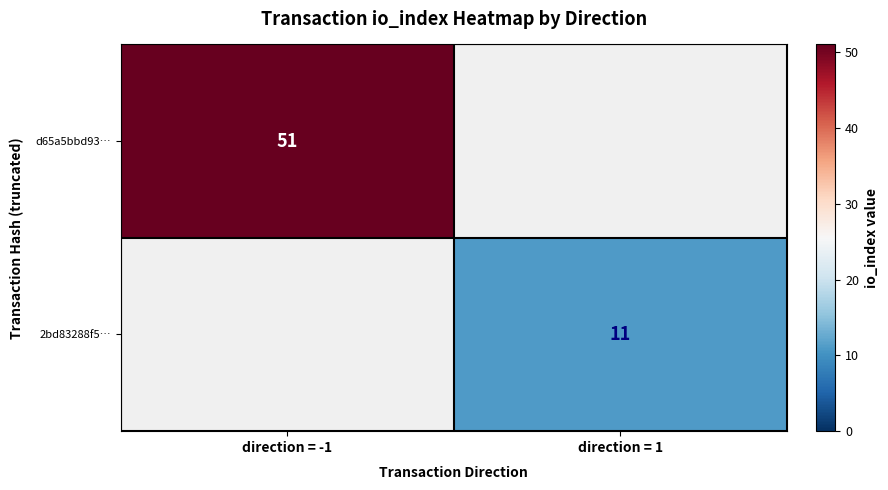

Is it true that d65a5bbd93… equals 18 at direction = -1?

False